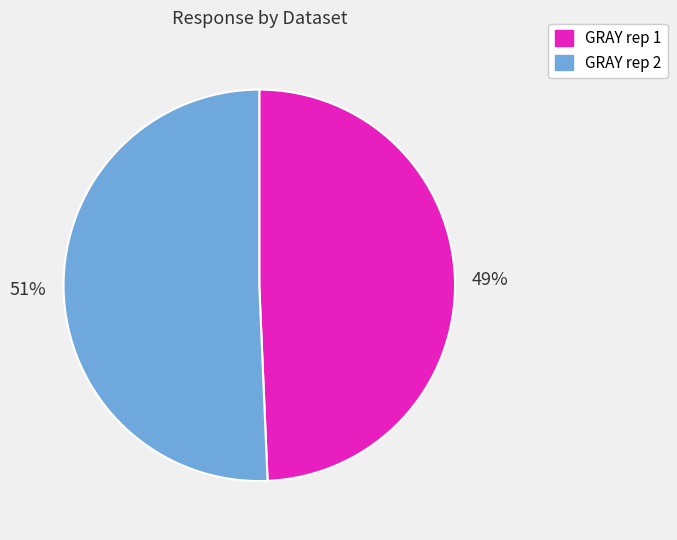

Combined, do GRAY rep 1 and GRAY rep 2 account for over 50%?

Yes